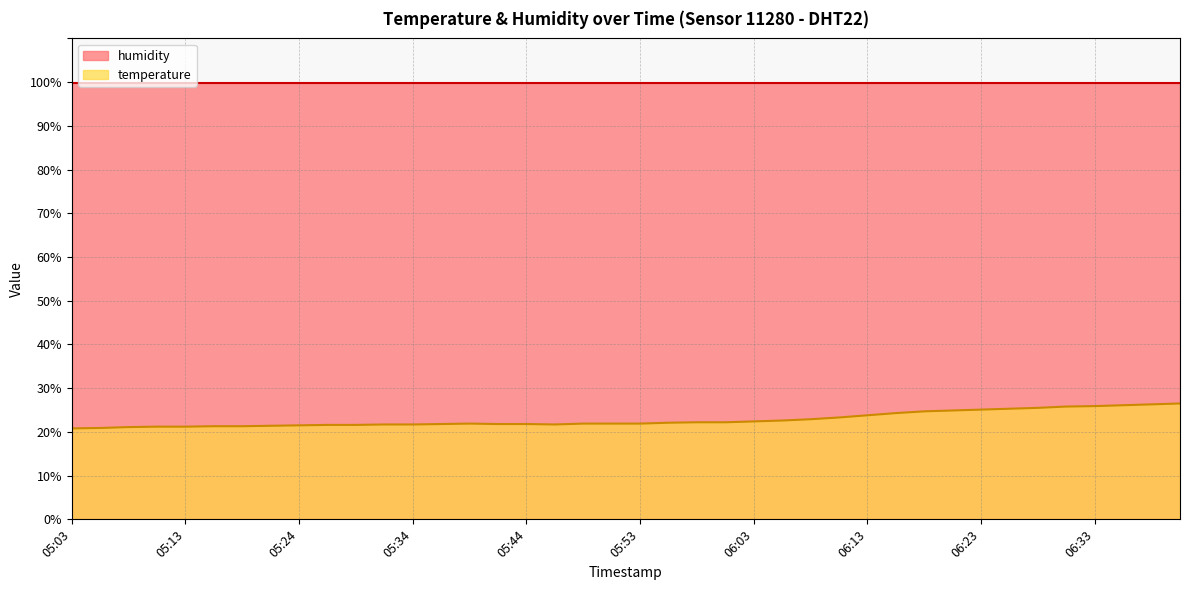

At which label is the value closest to 23?

06:08